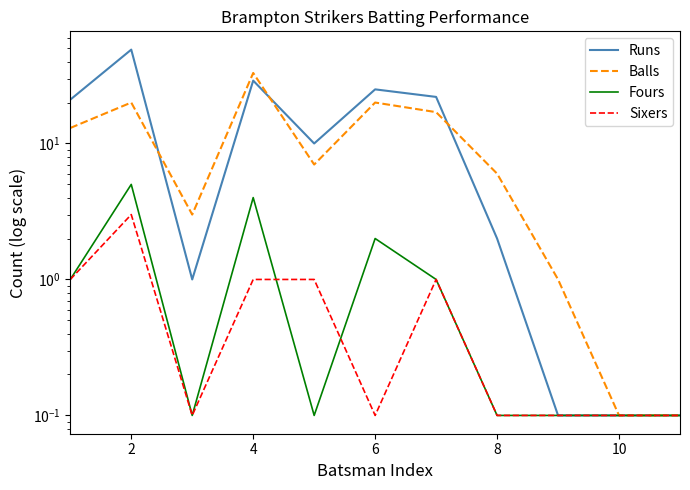

How many data points does each series have?

11